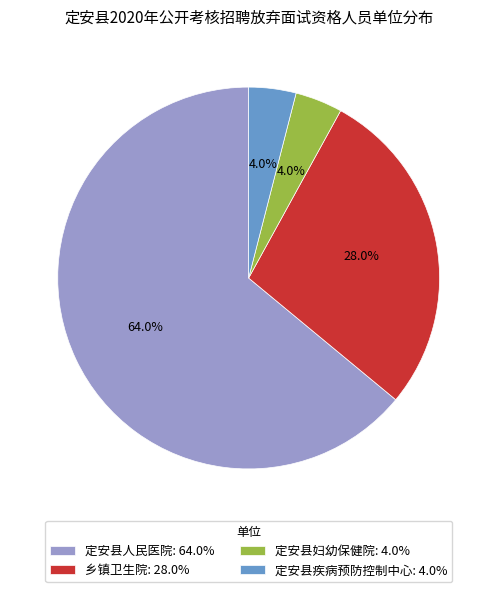

Approximately how many times larger is the value at 乡镇卫生院: 28.0% compared to 定安县疾病预防控制中心: 4.0%?

7.0